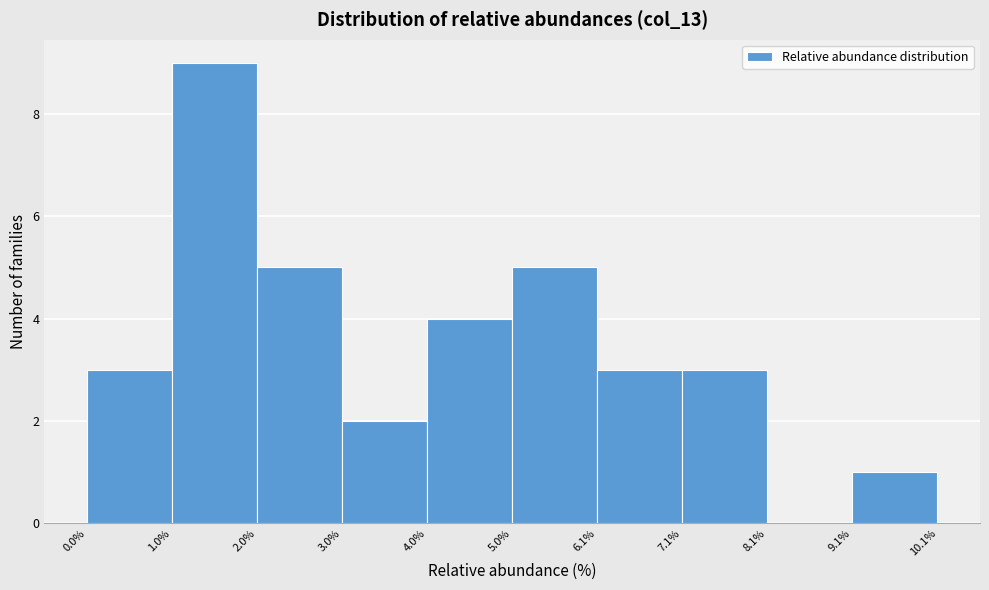

Which range on the x-axis has the tallest bar?

1.0% to 2.0%